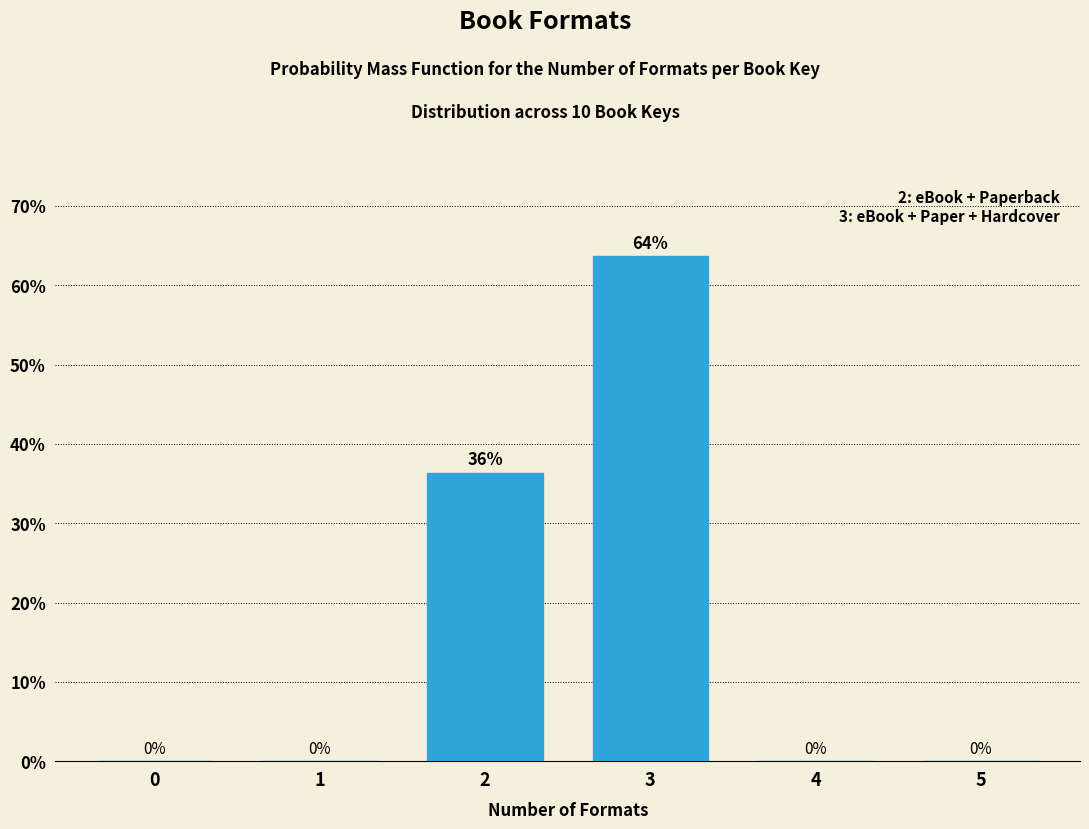

The value at 0 is 0.0. True or false?

True